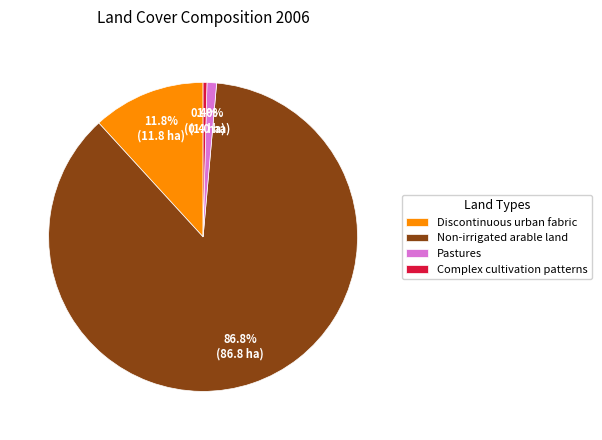

To the nearest percent, what is the difference between the Non-irrigated arable land and Pastures slice percentages?

86%